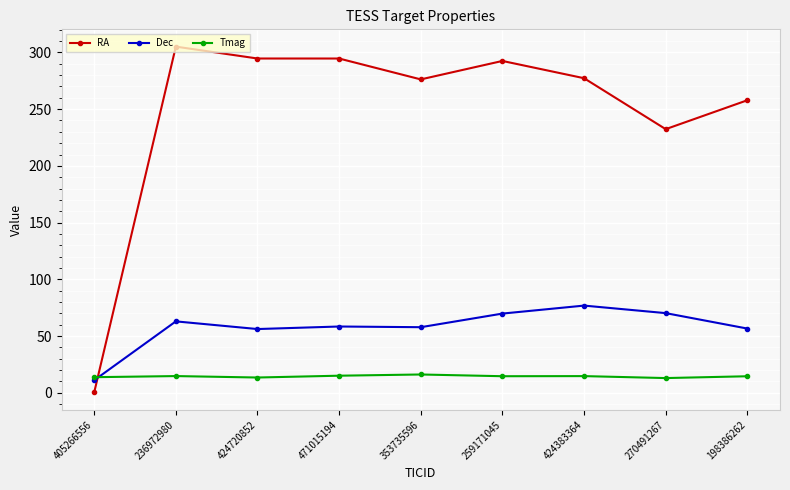

The value of RA at 236972980 is 464.7. True or false?

False